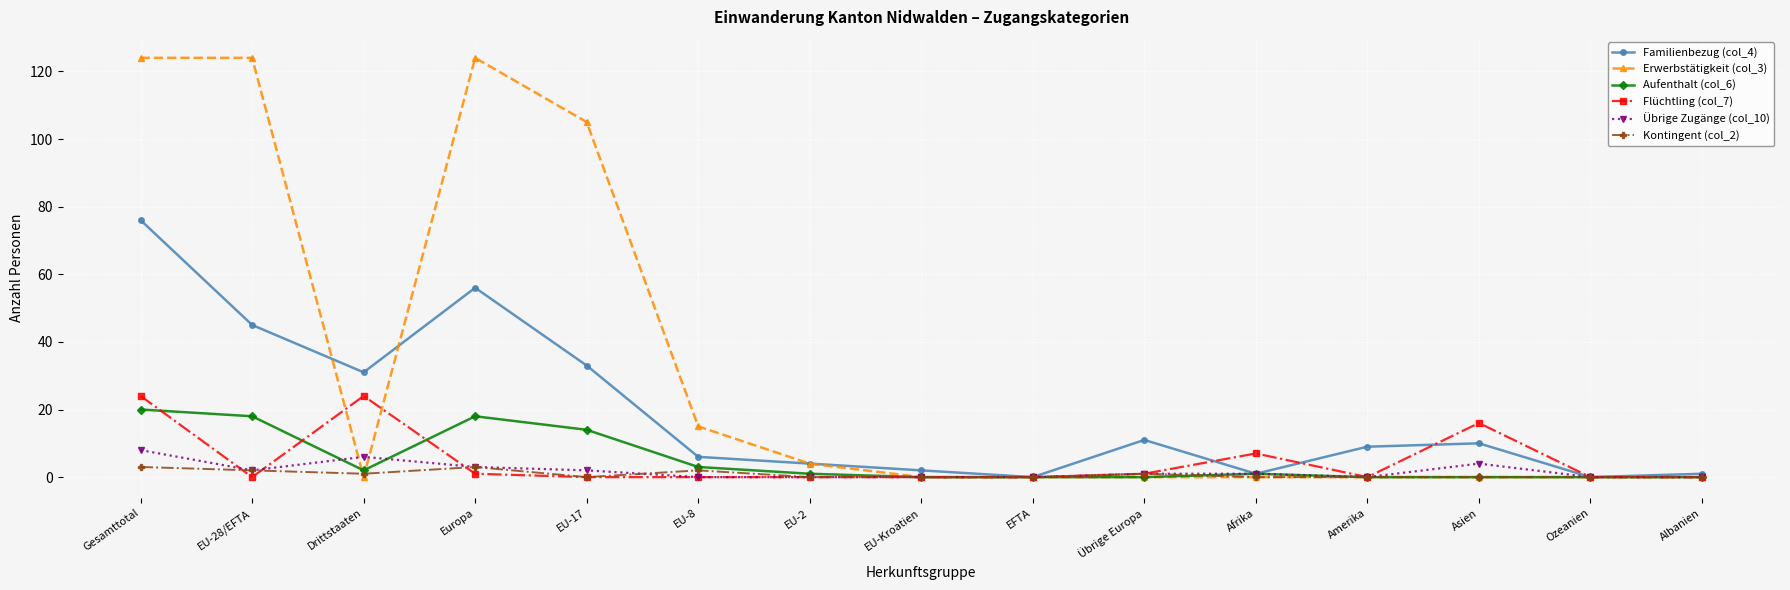

Where is the first local minimum for Familienbezug (col_4)?

Drittstaaten